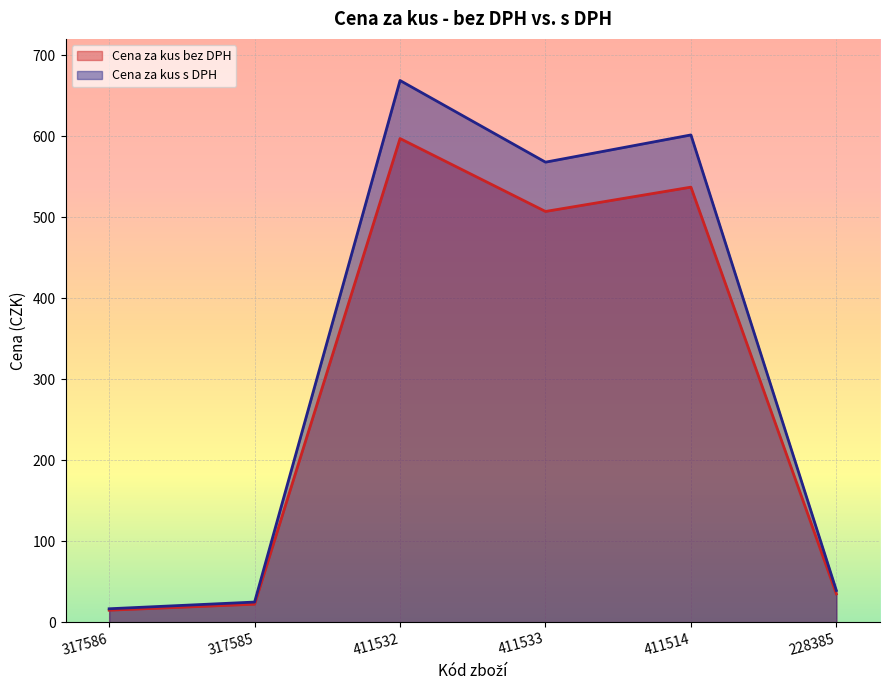

What position from the left is 228385?

6